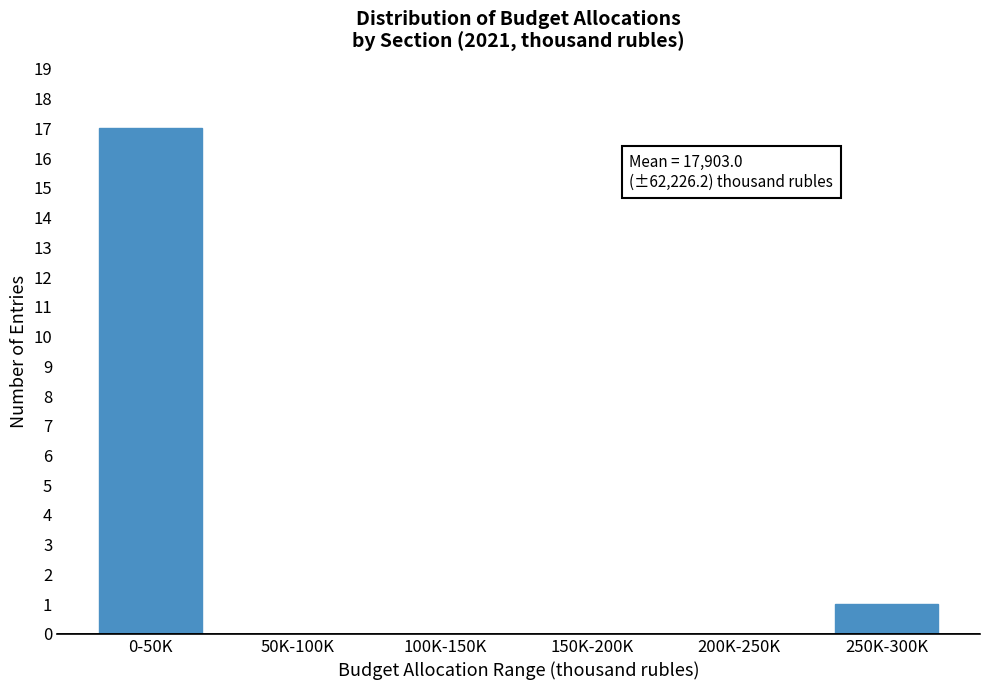

Reading left to right, extract all data points from this chart.

0-50K=17	50K-100K=0	100K-150K=0	150K-200K=0	200K-250K=0	250K-300K=1